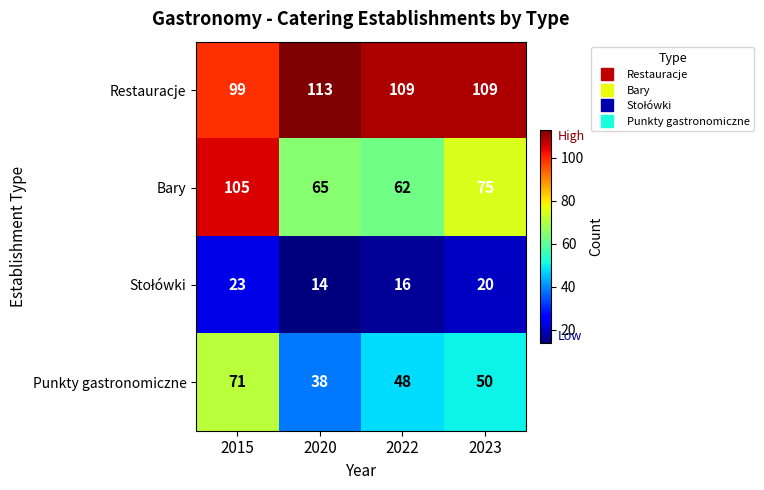

The Punkty gastronomiczne series shows 68 at 2022. True or false?

False